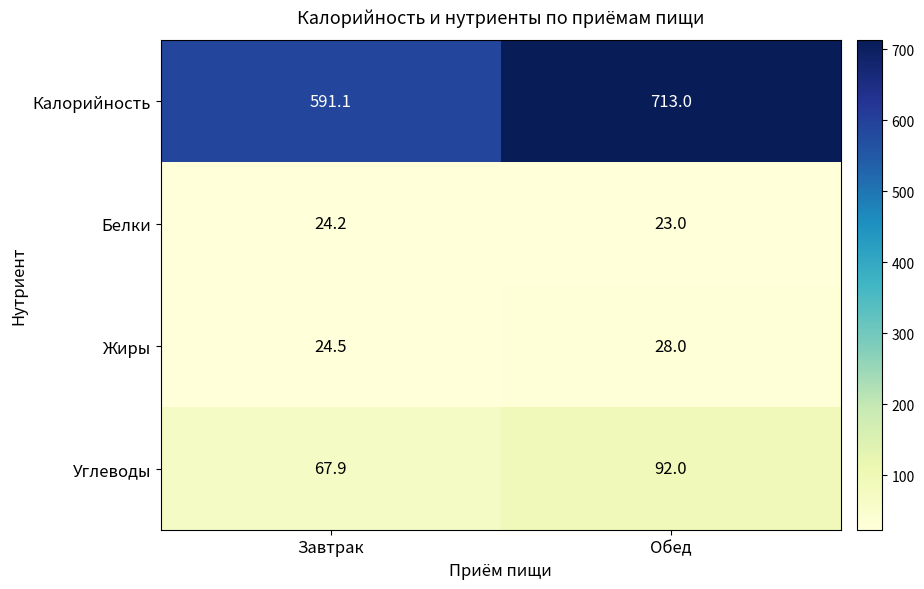

Which category has the lowest value in the Белки series?

Обед